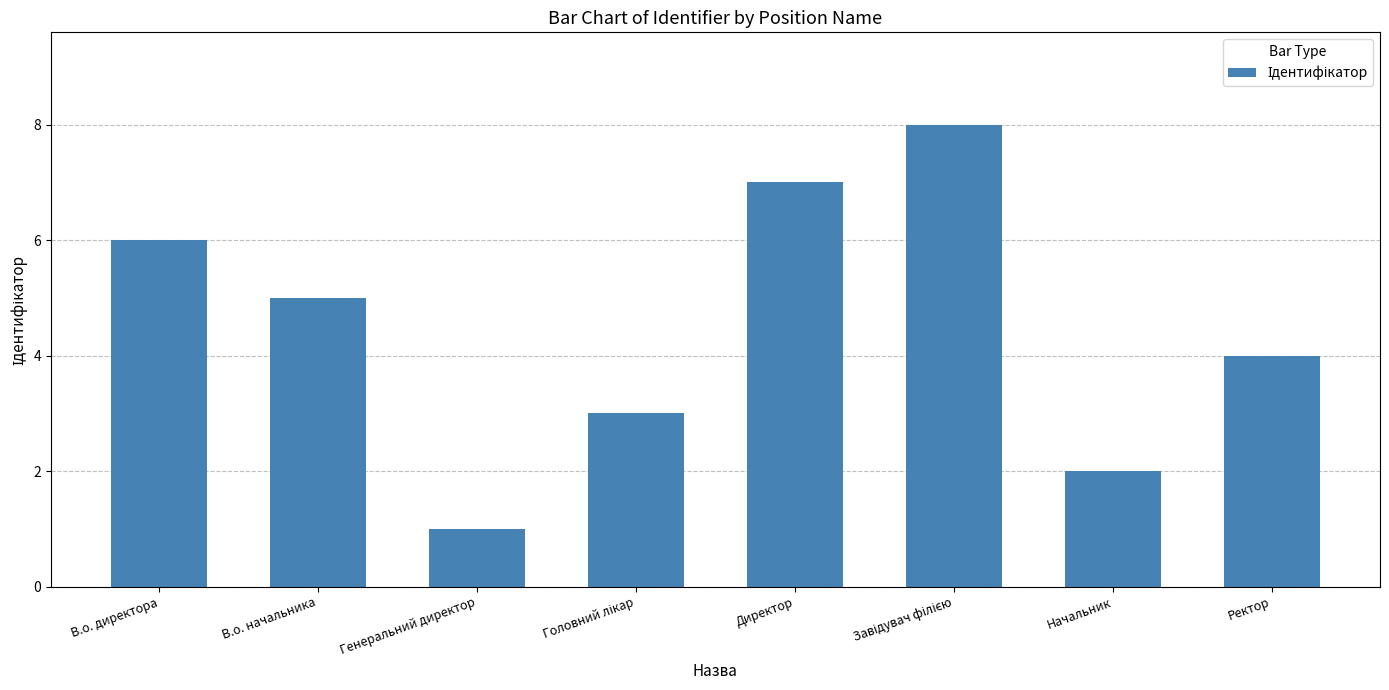

How many data points are less than 5?

4